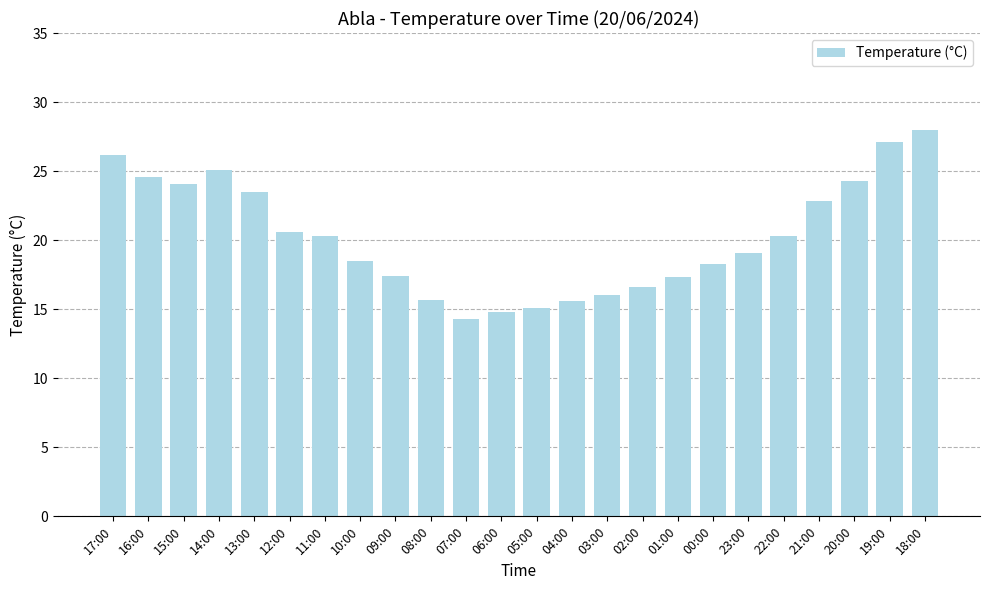

What is the smallest value displayed?

14.3